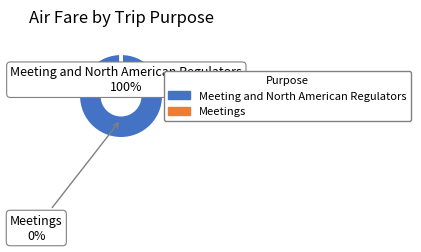

What percentage is NOT represented by Meetings?

100.0%